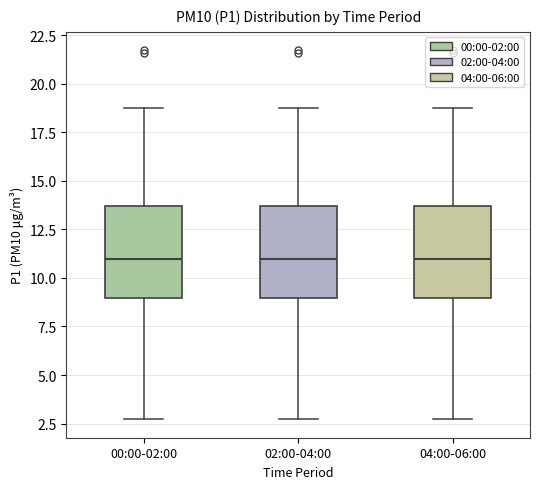

Reading left to right, read every box against the y-axis: the position of its median line, the range the box covers, and the ends of its whiskers. The values are not printed on the chart, so give them approximately, as read against the axis.

00:00-02:00: median 11.0, box 9.0 to 13.5, whiskers 2.5 to 19.0
02:00-04:00: median 11.0, box 9.0 to 13.5, whiskers 2.5 to 19.0
04:00-06:00: median 11.0, box 9.0 to 13.5, whiskers 2.5 to 19.0